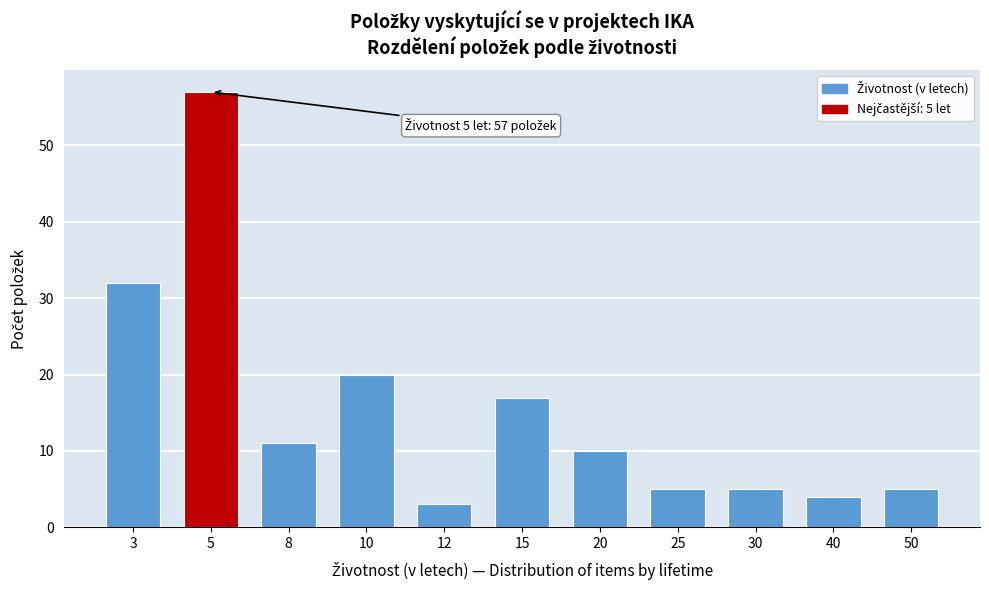

Reading right to left, list all the values displayed in this chart.

5	4	5	5	10	17	3	20	11	57	32